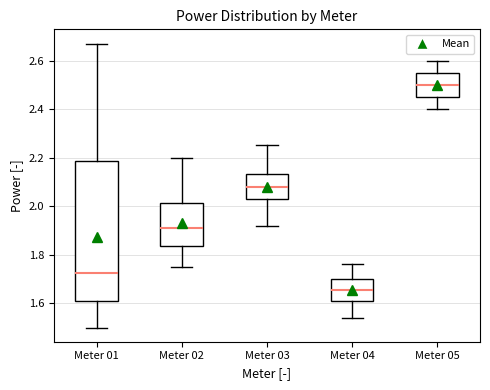

Reading left to right, read every box against the y-axis: the position of its median line, the range the box covers, and the ends of its whiskers. The values are not printed on the chart, so give them approximately, as read against the axis.

Meter 01: median 1.72, box 1.60 to 2.18, whiskers 1.50 to 2.68
Meter 02: median 1.92, box 1.84 to 2.02, whiskers 1.76 to 2.20
Meter 03: median 2.08, box 2.04 to 2.14, whiskers 1.92 to 2.26
Meter 04: median 1.66, box 1.60 to 1.70, whiskers 1.54 to 1.76
Meter 05: median 2.50, box 2.46 to 2.56, whiskers 2.40 to 2.60